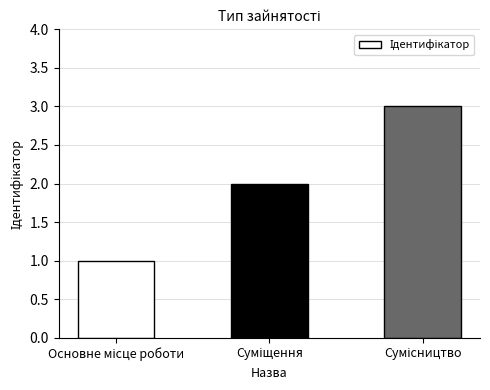

Reading right to left, extract all data points from this chart.

3	2	1